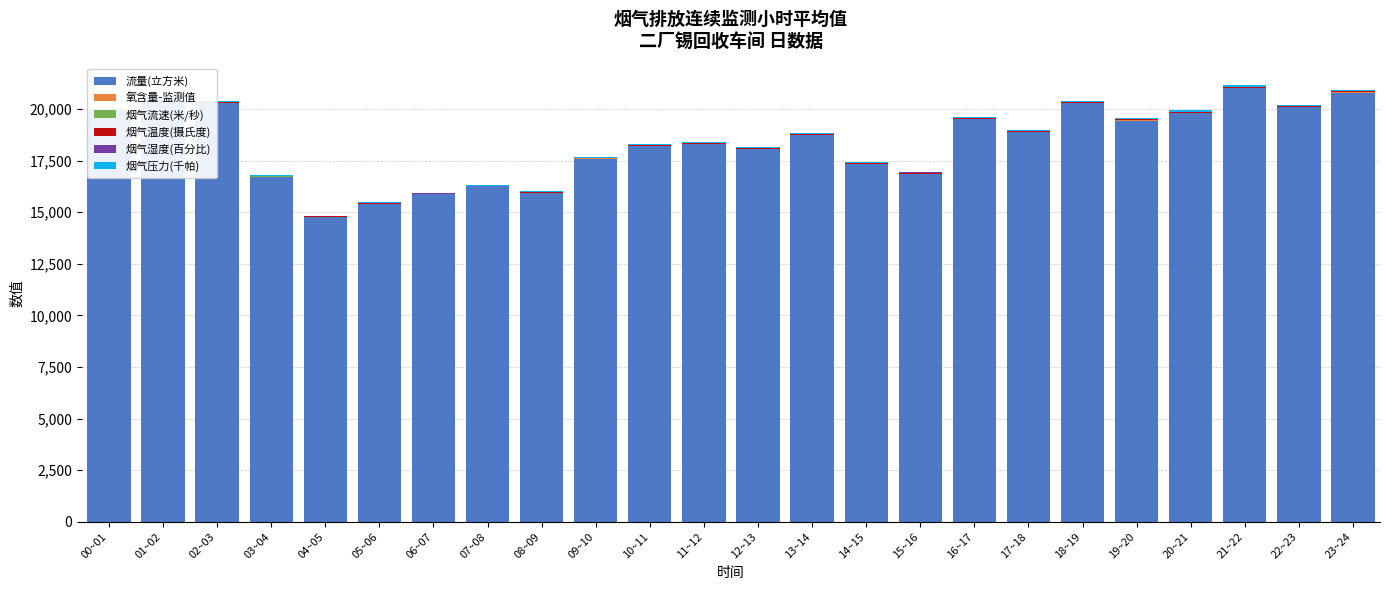

Count the number of data series in this chart.

6